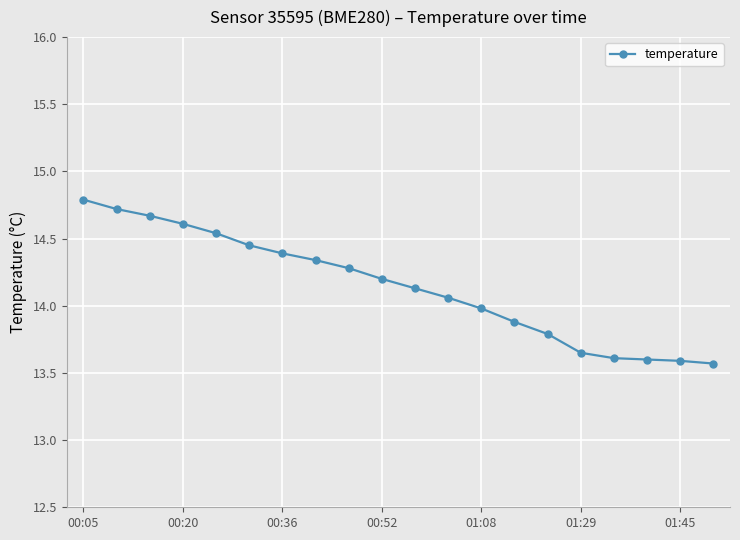

True or false: there are more than 2 points higher than both neighbors.

False